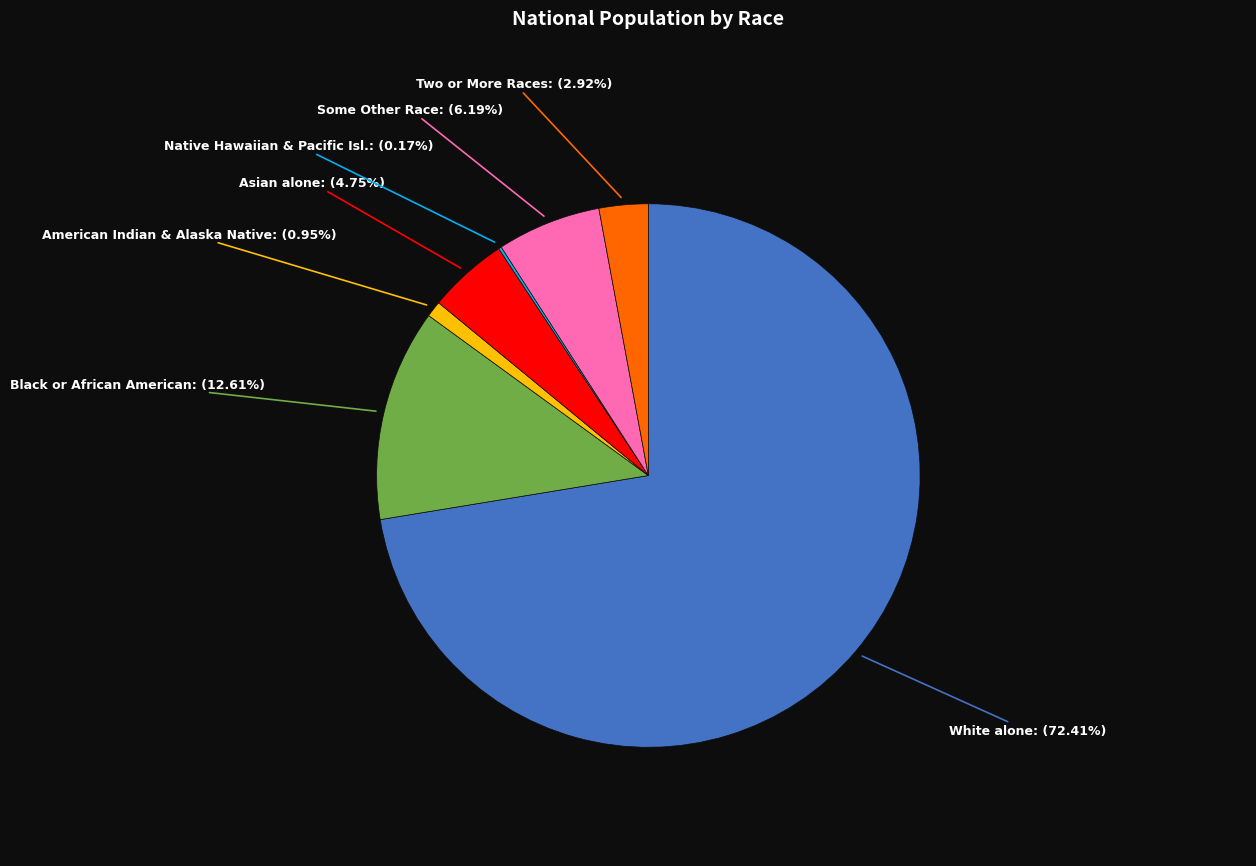

Does any single category account for the majority?

Yes